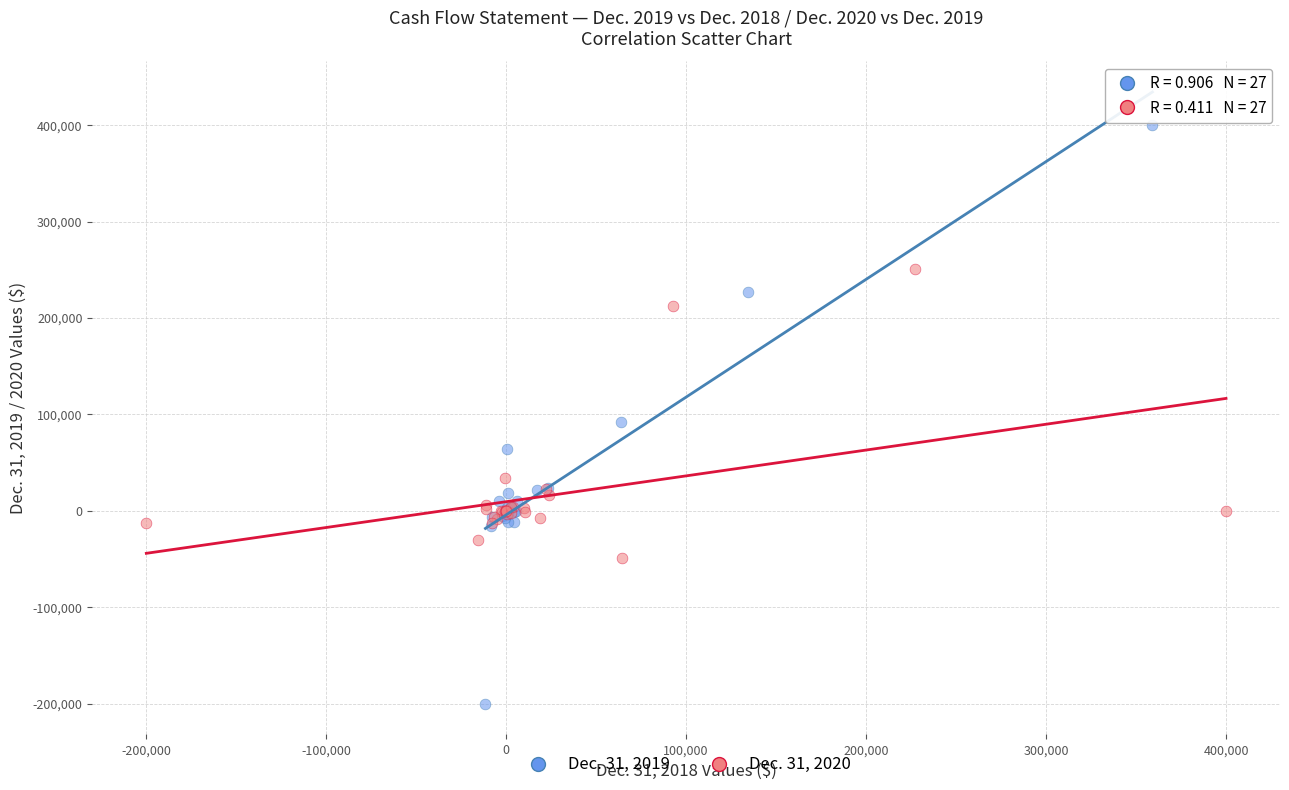

What are all the series names shown in the legend?

Dec. 31, 2019, Dec. 31, 2020